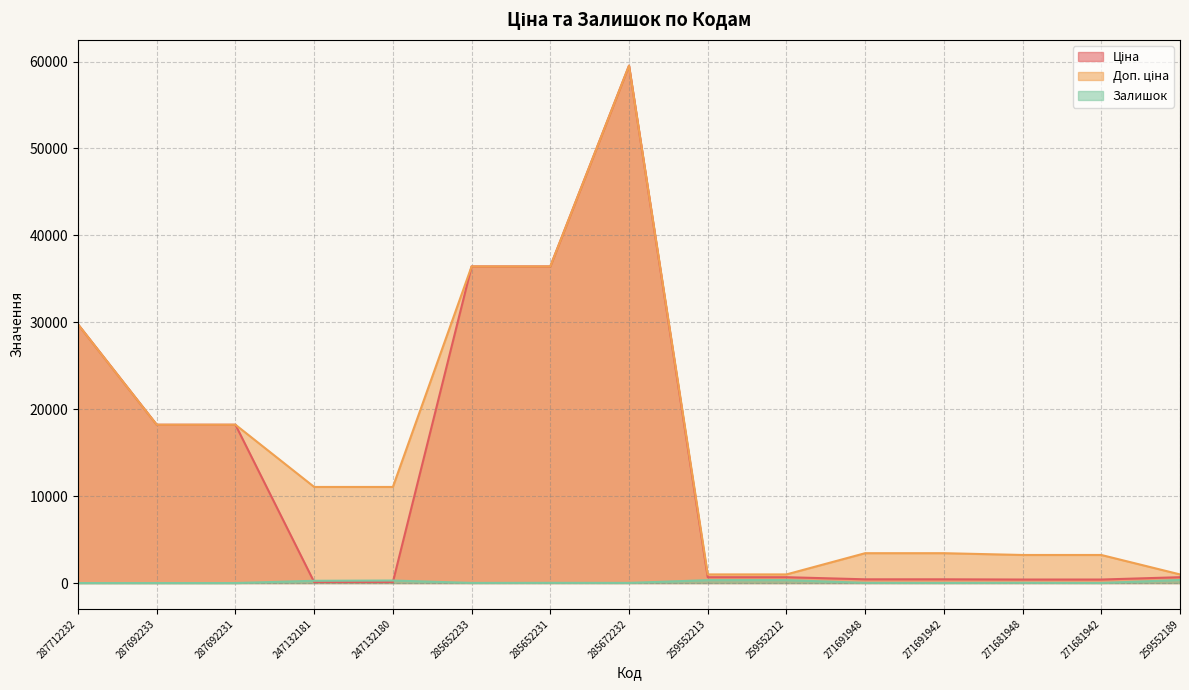

What is the label of the 14th point from the right?

287692233